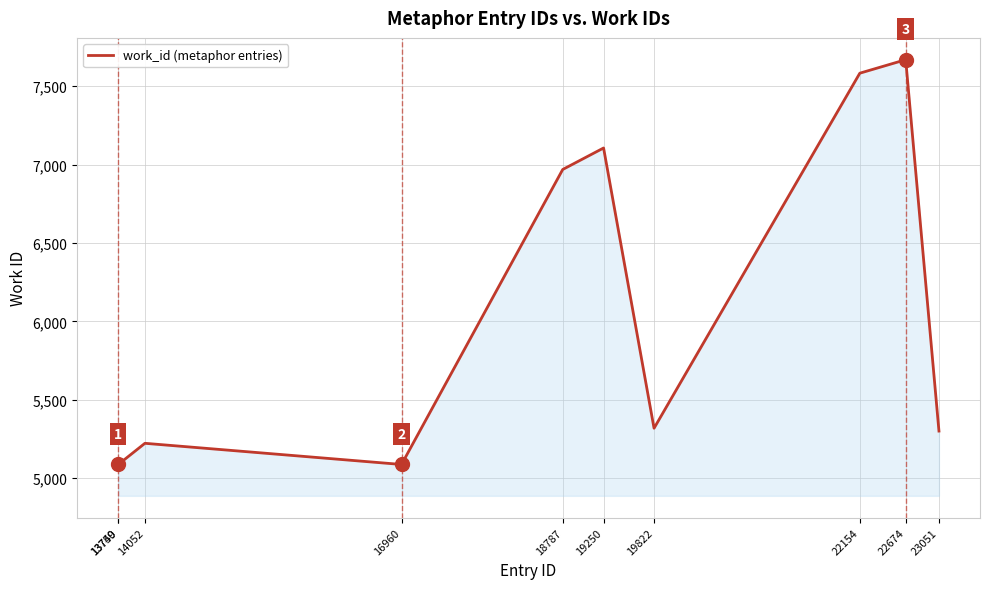

What is the ratio of the value at 22674 to the value at 13750?

1.5